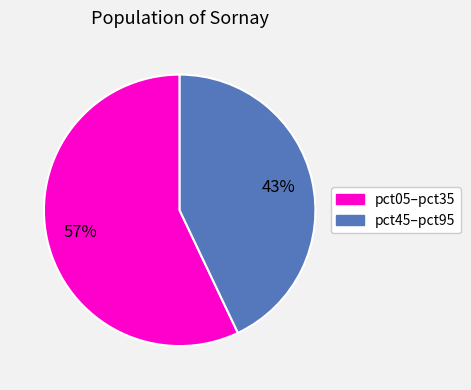

To the nearest percent, what is the difference between the largest and smallest slice percentages?

14%